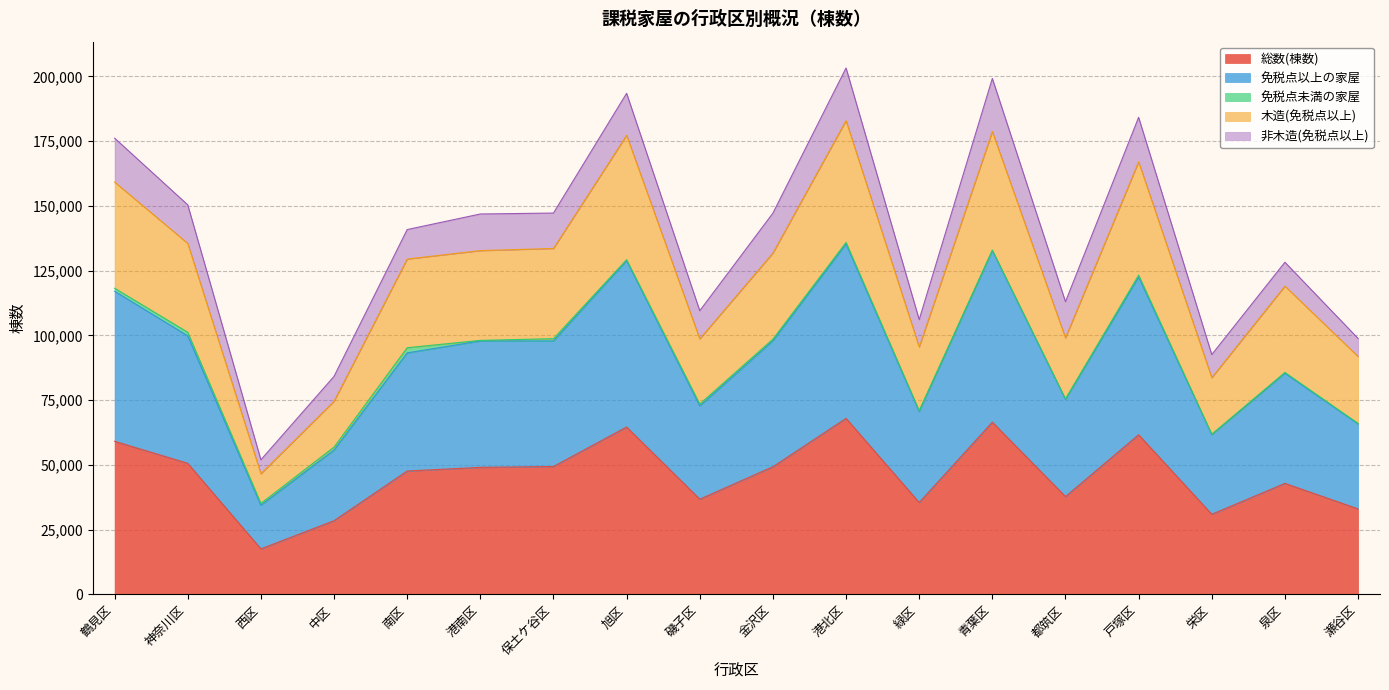

In 免税点以上の家屋, how many points are lower than both neighbors (excluding endpoints)?

5